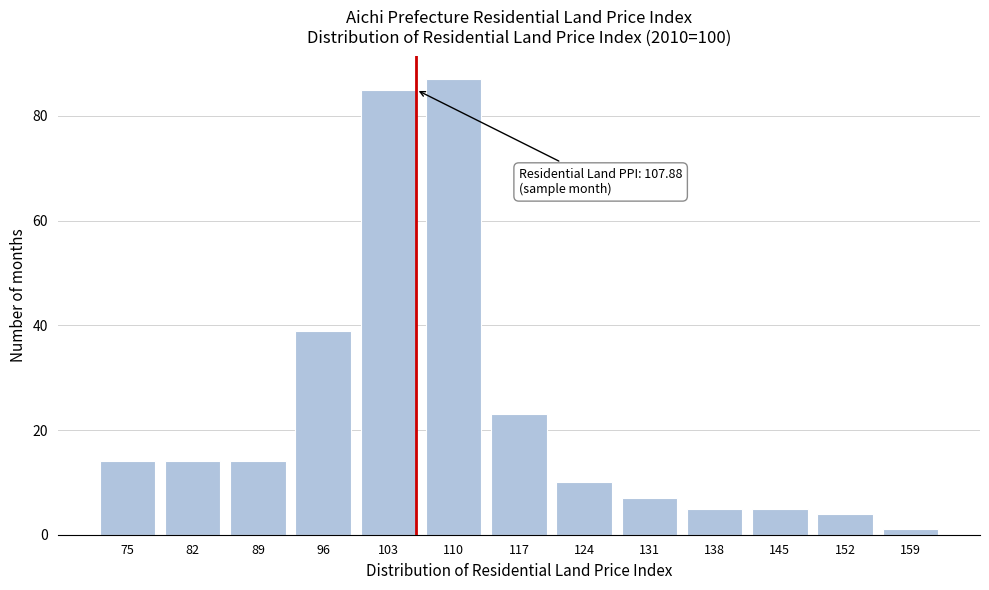

Reading left to right, list all the values displayed in this chart.

75=14	82=14	89=14	96=39	103=85	110=87	117=23	124=10	131=7	138=5	145=5	152=4	159=1